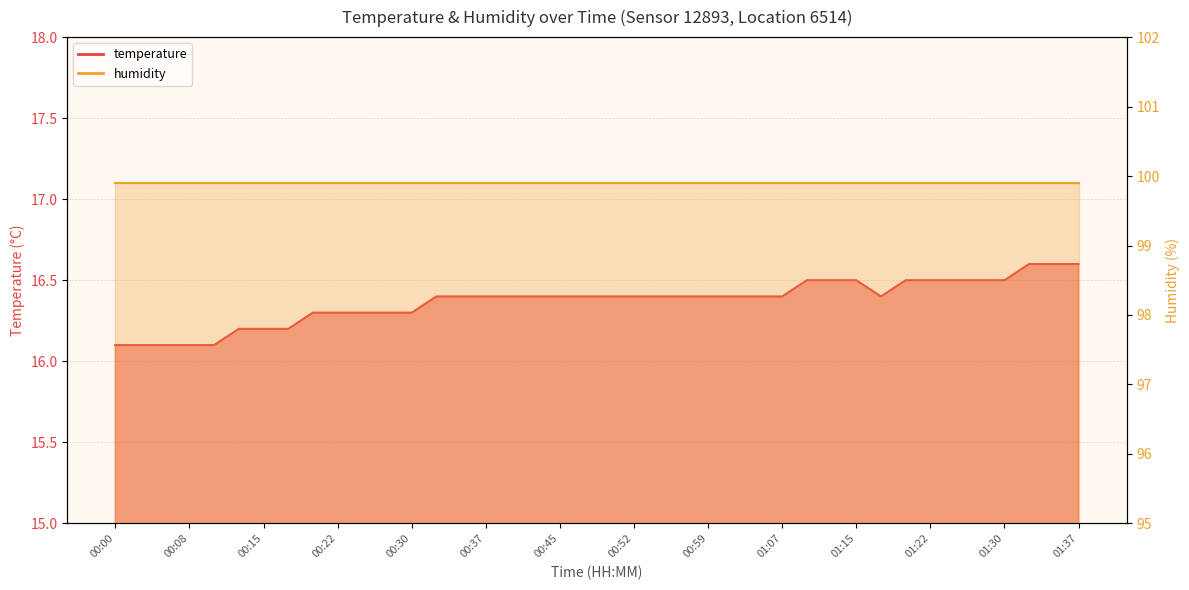

Between 01:22 and 00:35, which is larger?

01:22